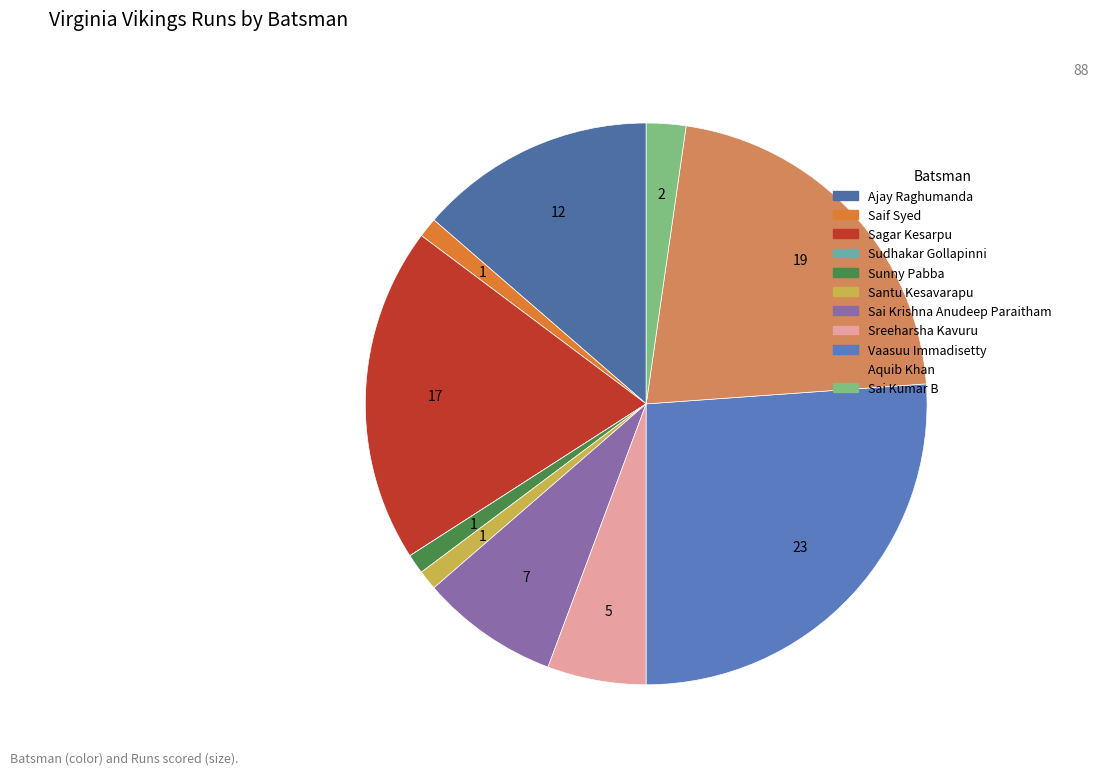

The Sudhakar Gollapinni slice represents 1% of the pie. True or false?

False